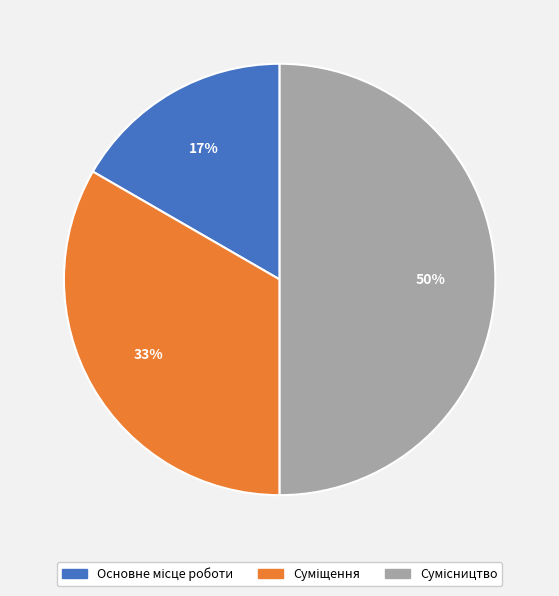

To the nearest percent, what is the difference between the largest and smallest slice percentages?

33%